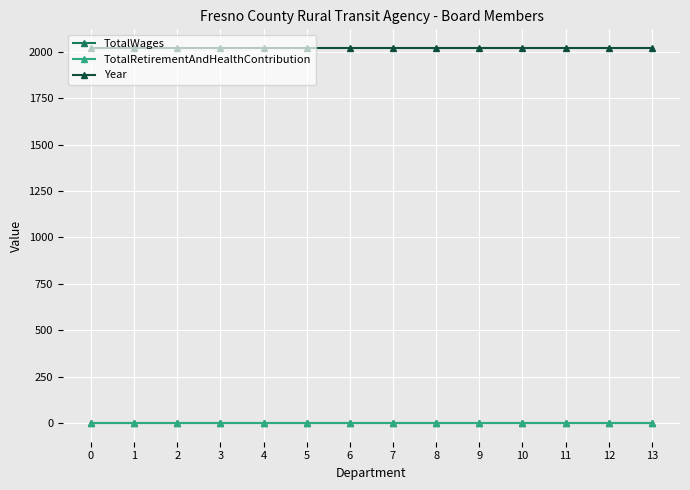

Does the chart have visible grid lines?

Yes